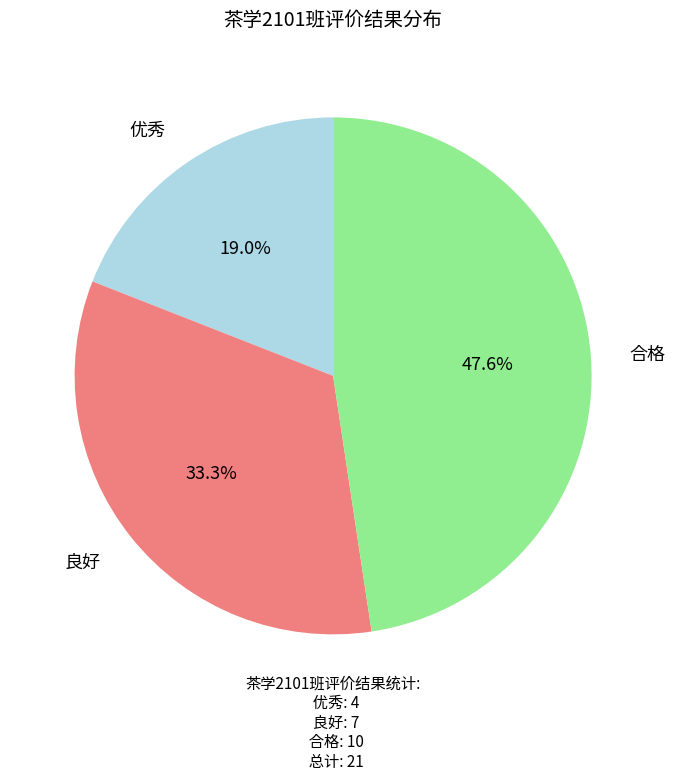

What is the smallest slice in the pie chart?

优秀